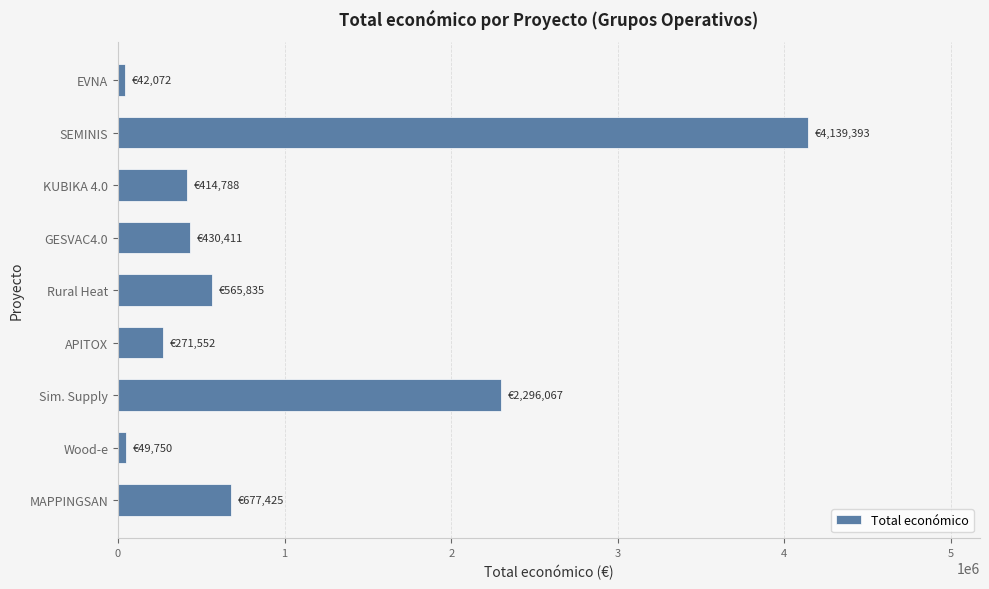

What is the sum of all values?

8887293